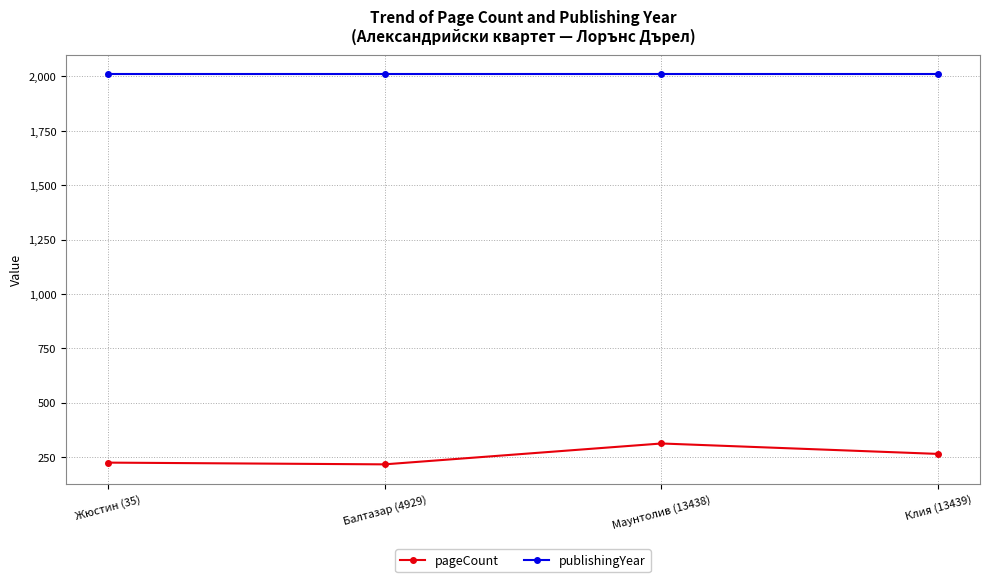

Reading left to right, transcribe all the data shown in this chart.

pageCount: 224	216	312	264
publishingYear: 2010	2010	2010	2010